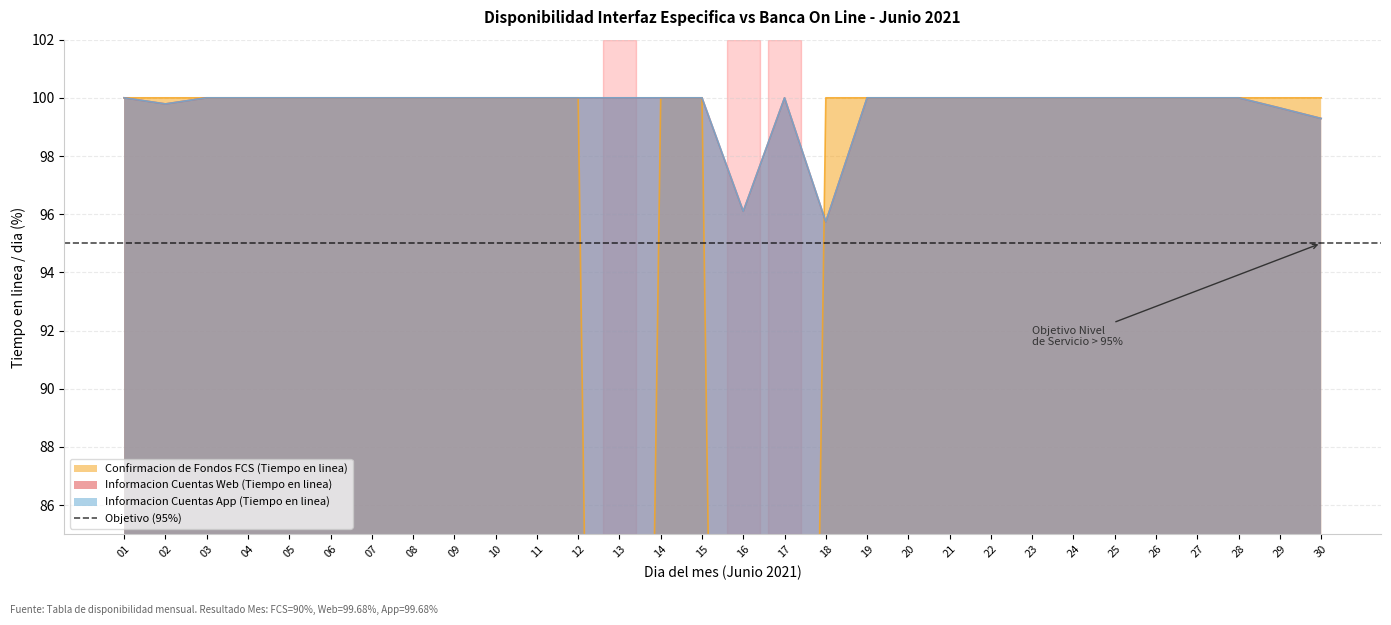

How many interior local valleys does the Informacion Cuentas App (Tiempo en linea) series have?

3